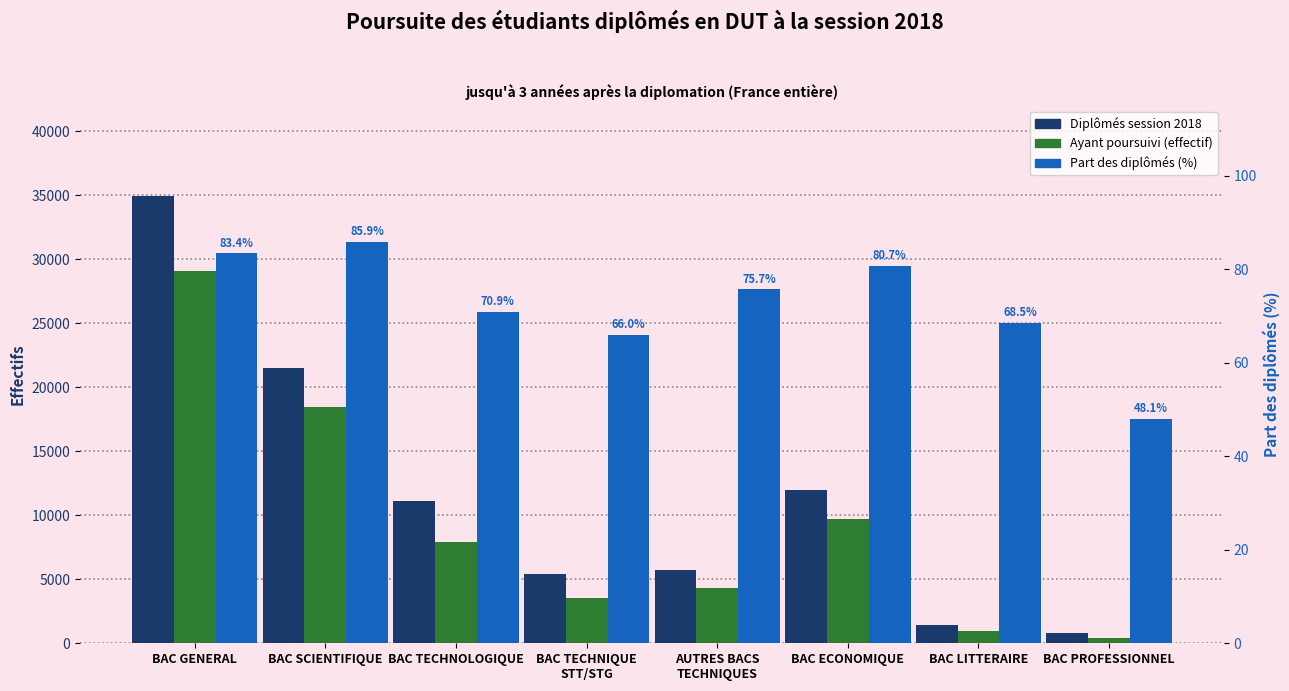

What is the sum of the Part des diplômés (%) values at BAC TECHNIQUE
STT/STG and BAC PROFESSIONNEL?

114.0